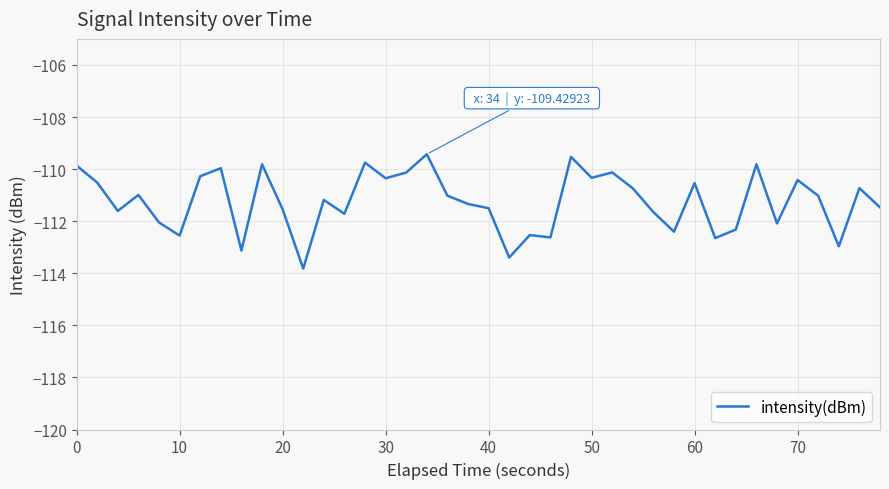

What is the difference between the maximum and minimum values?

4.4